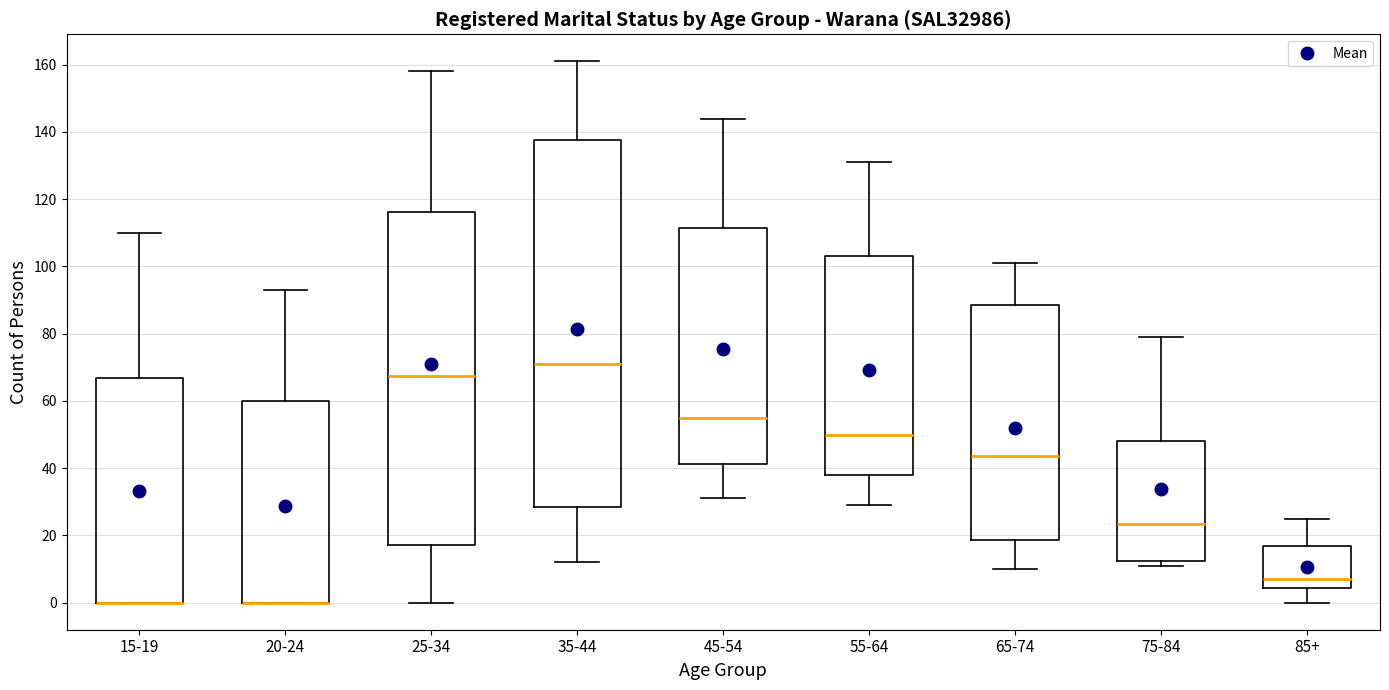

Reading left to right, transcribe this box plot: for each box, give where its median line is, the range the box spans, and where its two whiskers end, as read against the y-axis. The values are not printed on the chart, so give them approximately, as read against the axis.

15-19: median 0 (drawn on the box's lower edge), box 0 to 66, whiskers 0 to 110
20-24: median 0 (drawn on the box's lower edge), box 0 to 60, whiskers 0 to 94
25-34: median 68, box 18 to 116, whiskers 0 to 158
35-44: median 72, box 28 to 138, whiskers 12 to 162
45-54: median 56, box 42 to 112, whiskers 32 to 144
55-64: median 50, box 38 to 104, whiskers 30 to 132
65-74: median 44, box 18 to 88, whiskers 10 to 102
75-84: median 24, box 12 to 48, whiskers 12 (just below the box's lower edge) to 80
85+: median 8, box 4 to 18, whiskers 0 to 26